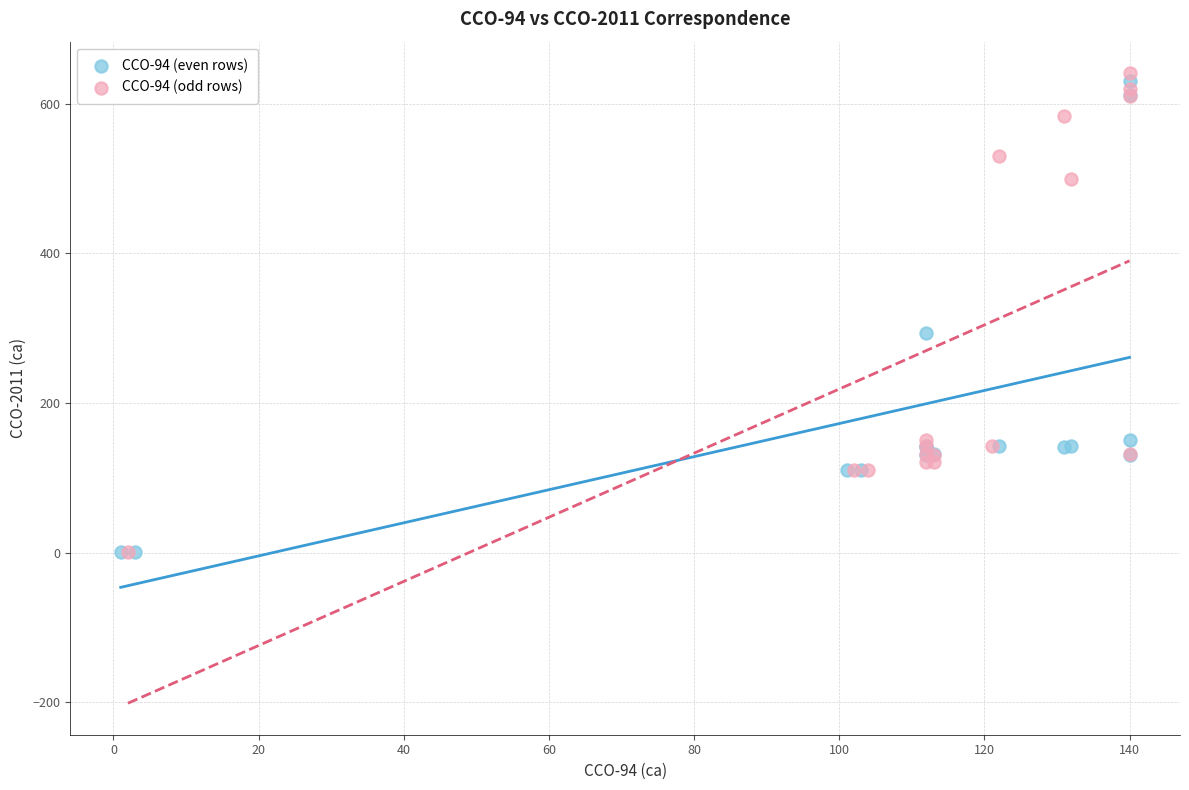

Which series reaches the maximum Y coordinate?

CCO-94 (odd rows)